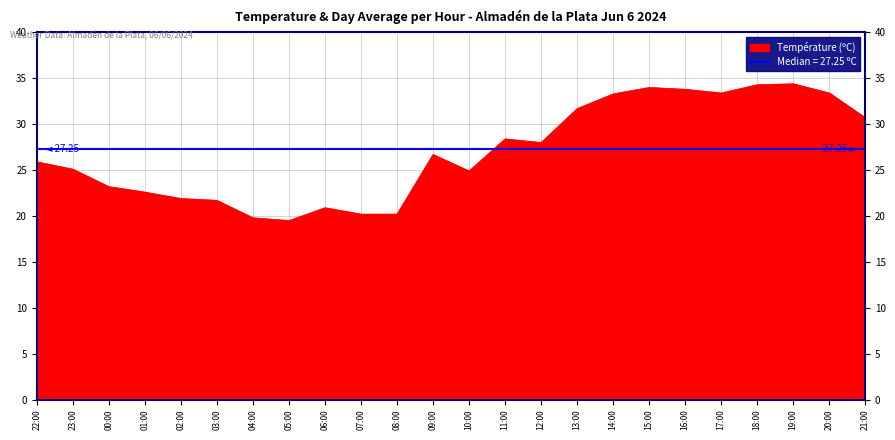

Reading left to right, list all the values displayed in this chart.

22:00=25.9	23:00=25.1	00:00=23.2	01:00=22.6	02:00=21.9	03:00=21.7	04:00=19.8	05:00=19.5	06:00=20.9	07:00=20.2	08:00=20.2	09:00=26.7	10:00=24.9	11:00=28.4	12:00=28.0	13:00=31.7	14:00=33.3	15:00=34.0	16:00=33.8	17:00=33.4	18:00=34.3	19:00=34.4	20:00=33.4	21:00=30.7